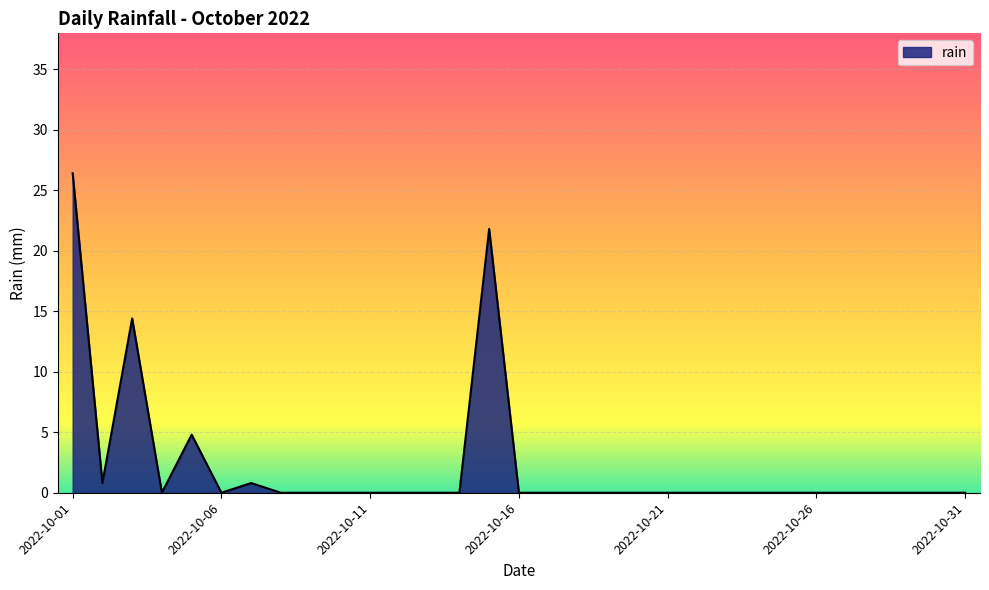

What is the greatest value displayed?

26.4